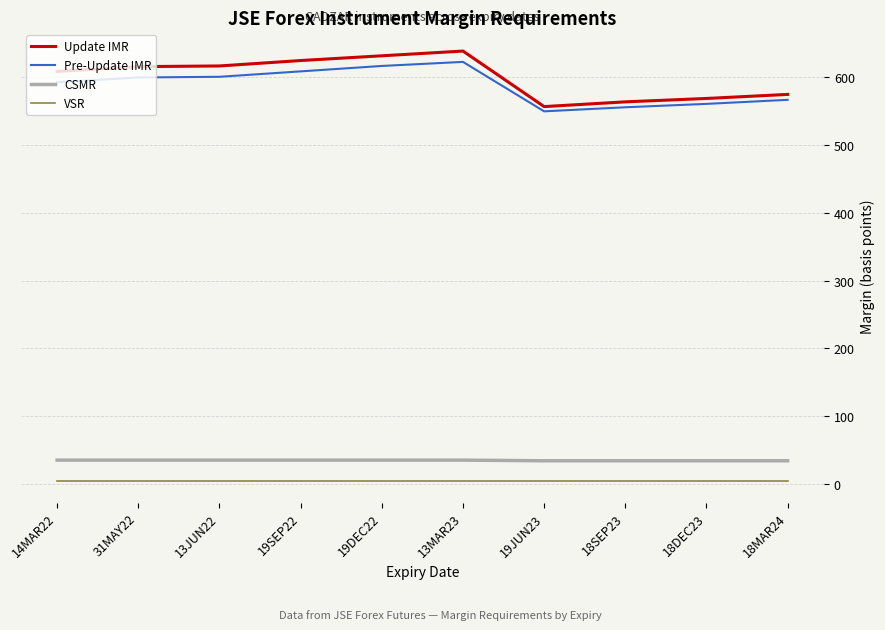

Is it true that CSMR equals 35 at 13MAR23?

True